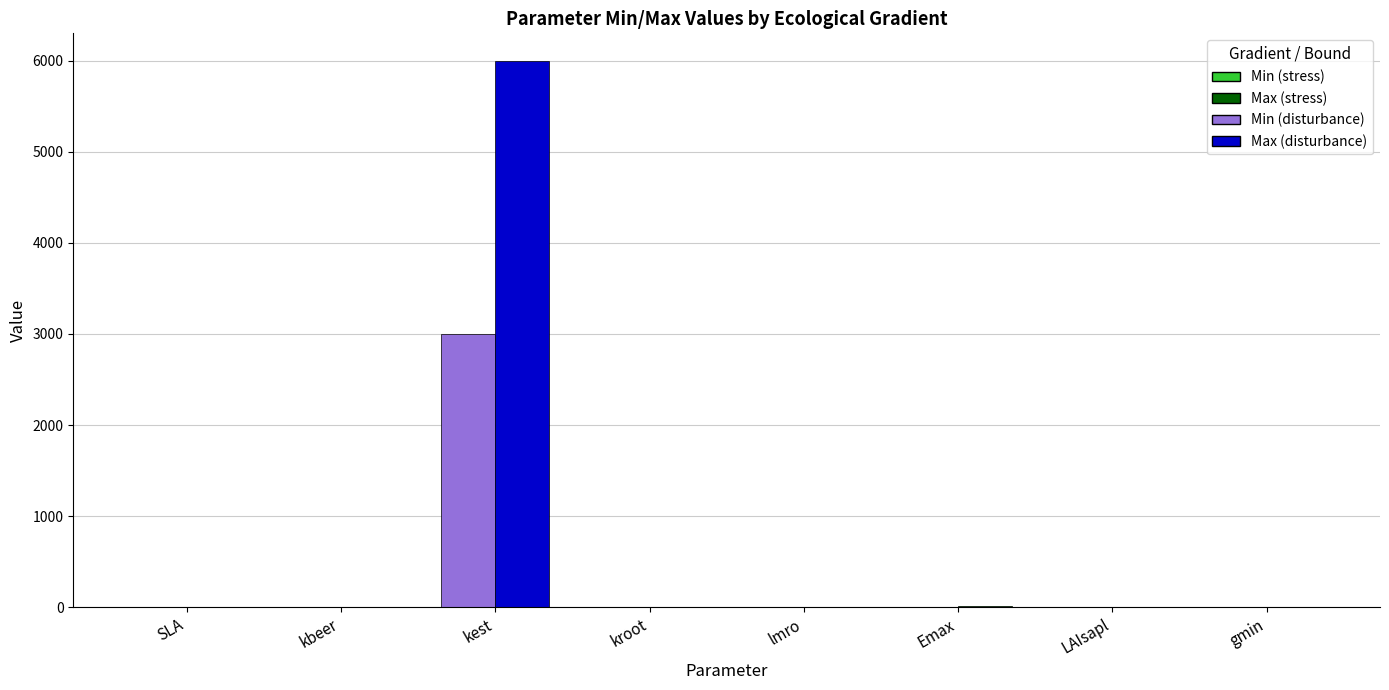

Which category has the highest value across all series?

kest